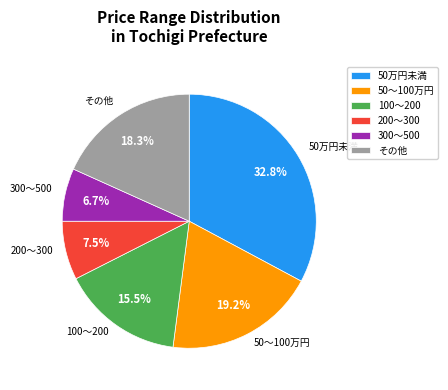

What is the ratio of the value at 50～100万円 to the value at 100～200?

1.2